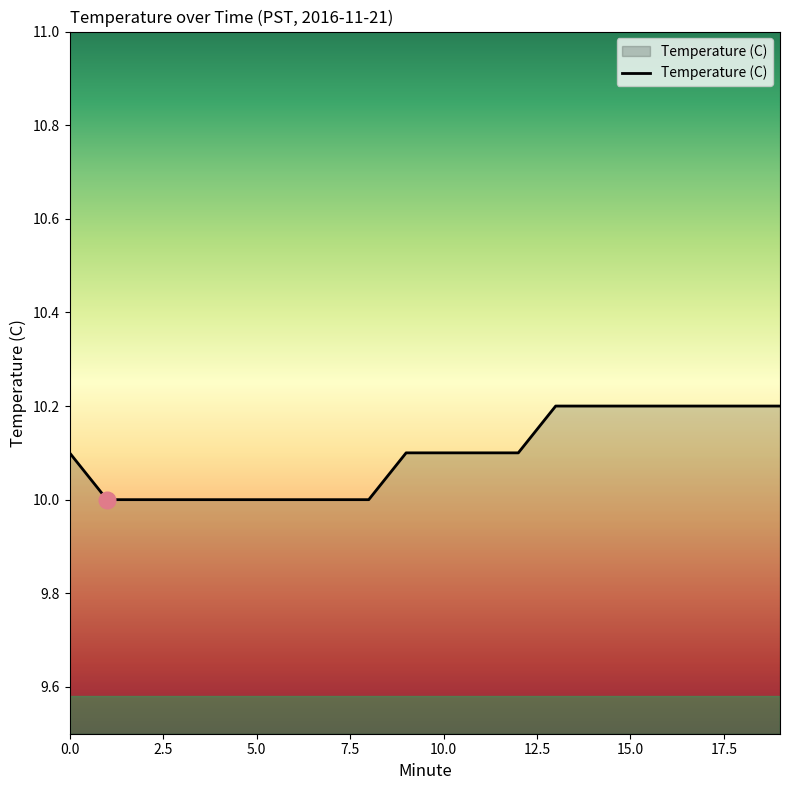

Reading right to left, list all the values displayed in this chart.

10.2	10.2	10.2	10.2	10.2	10.2	10.2	10.1	10.1	10.1	10.1	10.0	10.0	10.0	10.0	10.0	10.0	10.0	10.0	10.1